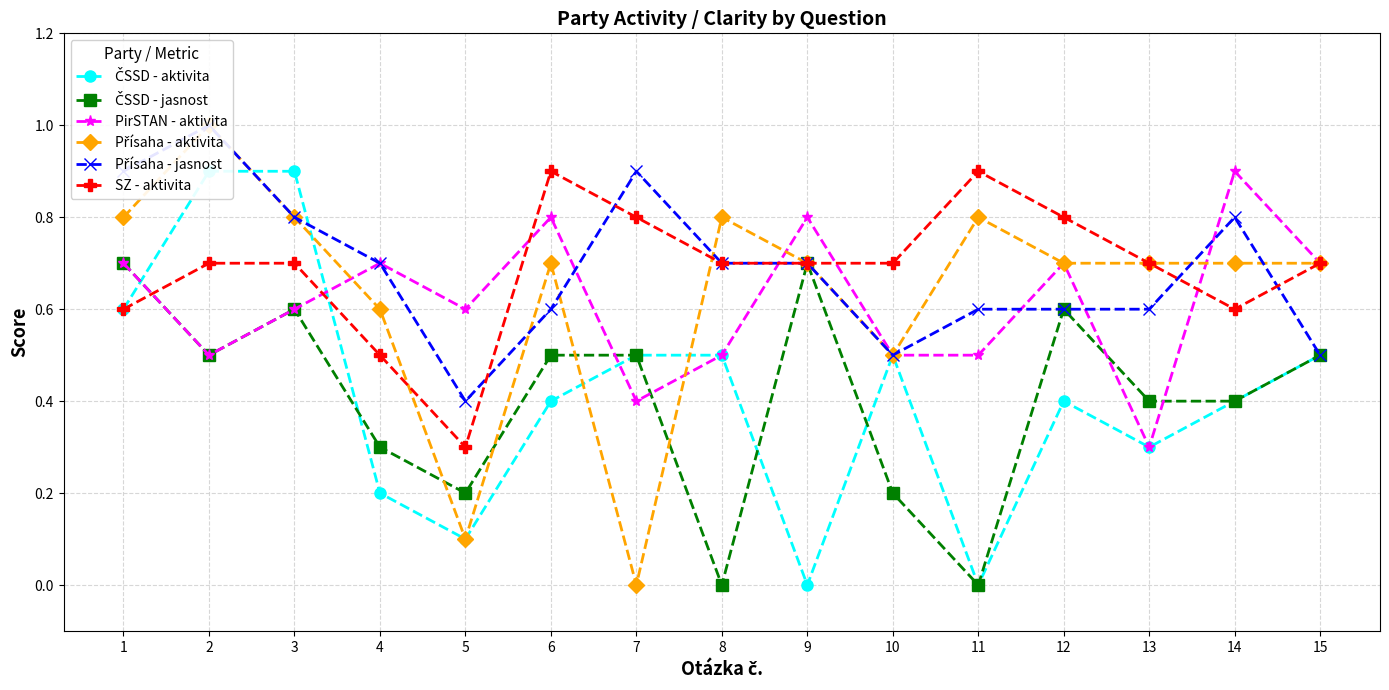

Rank the categories by ČSSD - aktivita value from highest to lowest.

2, 3, 1, 7, 8, 10, 15, 6, 12, 14, 13, 4, 5, 9, 11